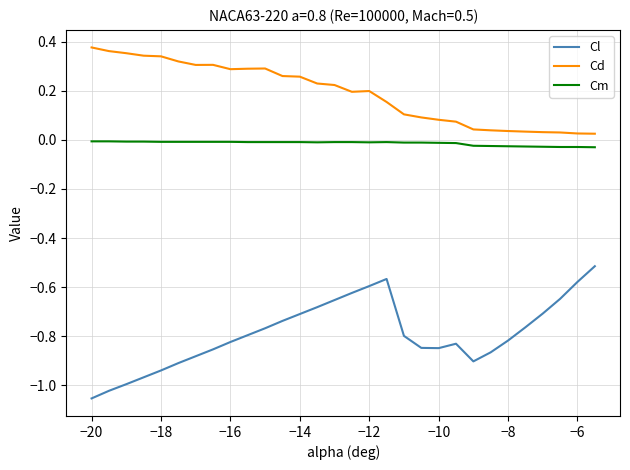

Rank the series by their maximum value, from lowest to highest.

Cl, Cm, Cd